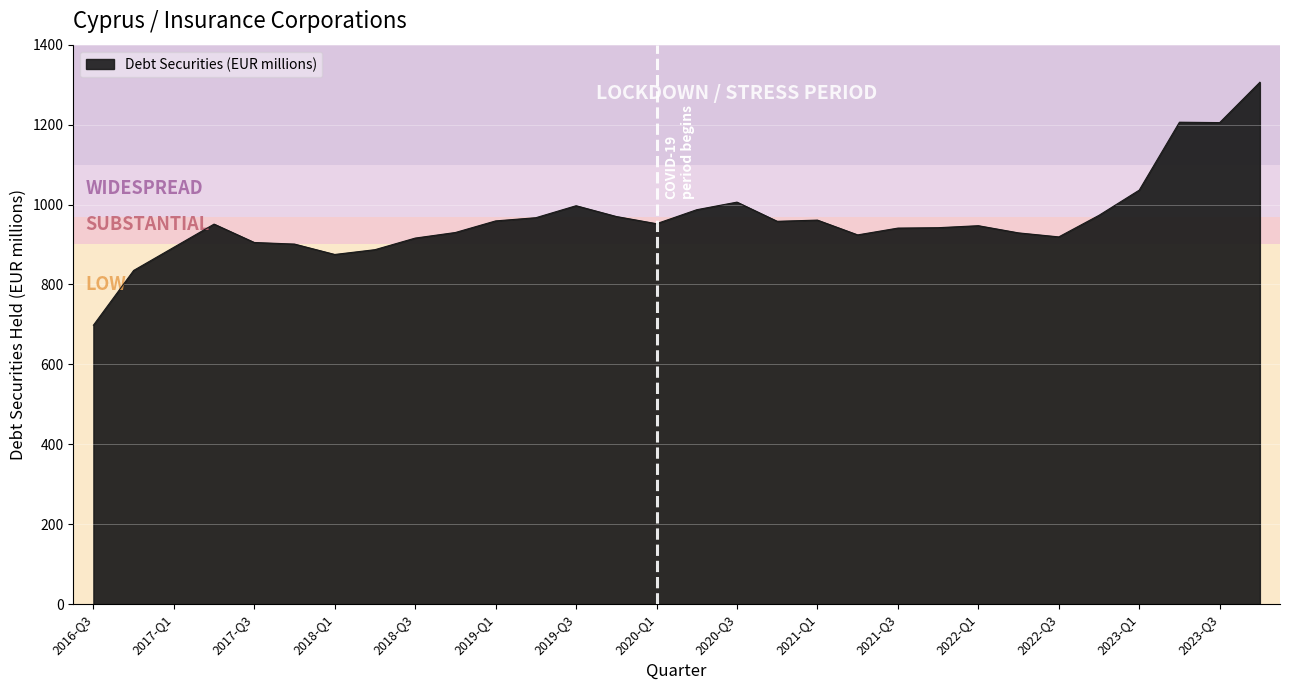

What is the difference between the maximum and minimum values?

608